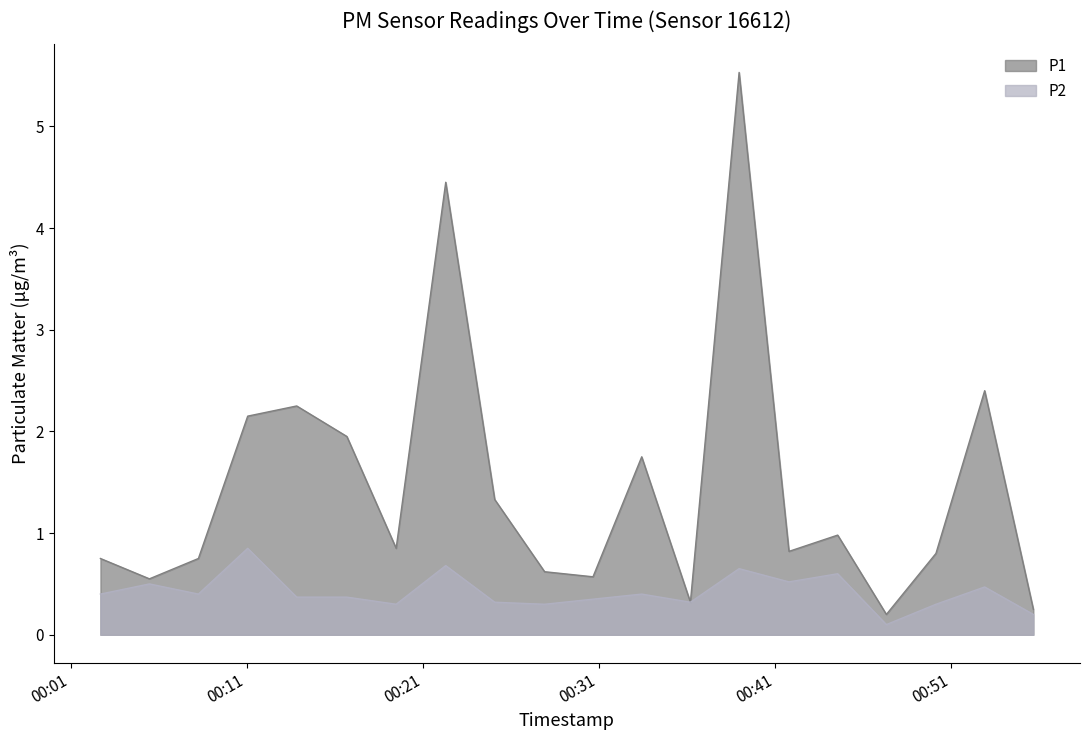

What is the difference between the highest and lowest values at 2024-02-23T00:22:18?

3.8